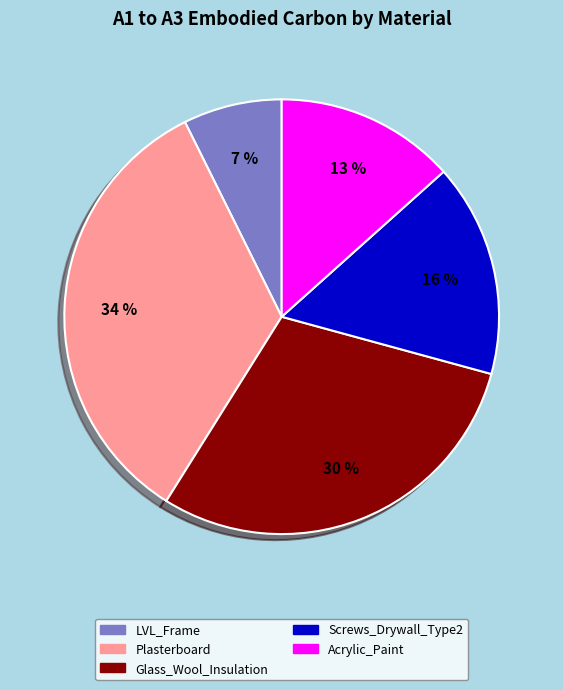

Which slice is the largest?

Plasterboard